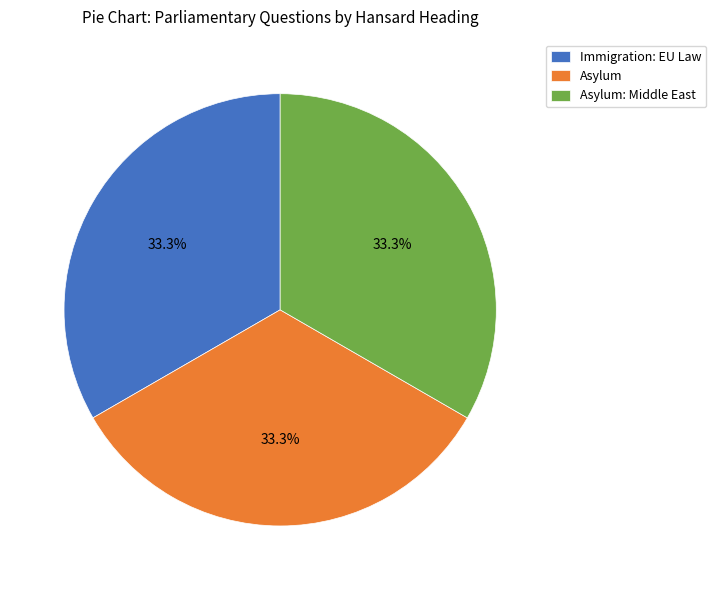

What percentage is the Asylum: Middle East slice, to the nearest percent?

33%